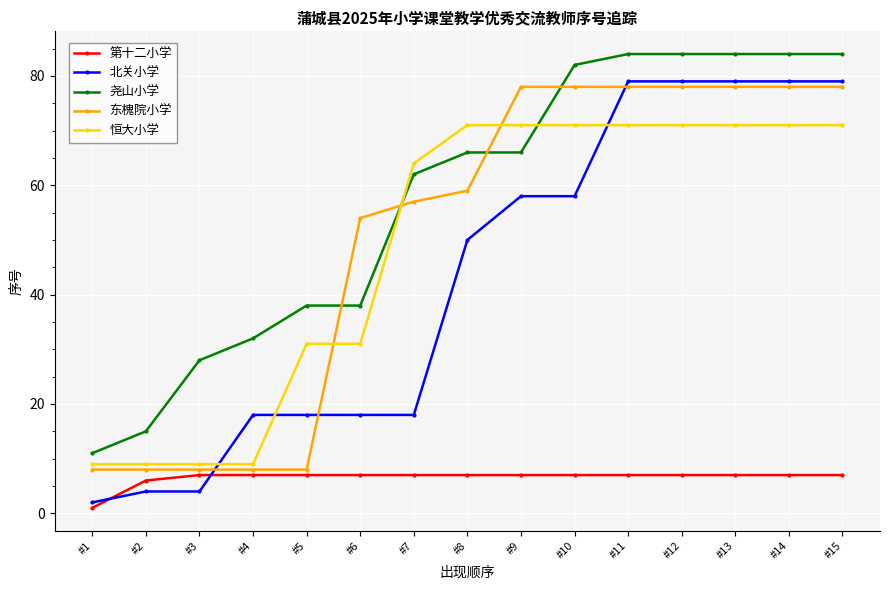

At #6, list the series in order from largest to smallest.

东槐院小学, 尧山小学, 恒大小学, 北关小学, 第十二小学